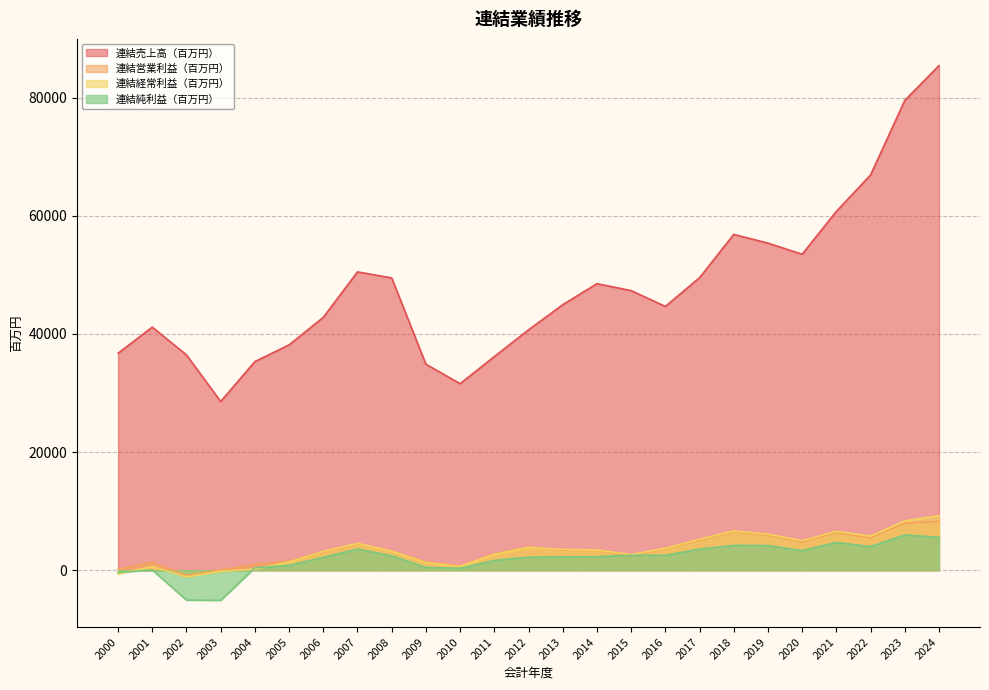

How many series are shown in this chart?

4